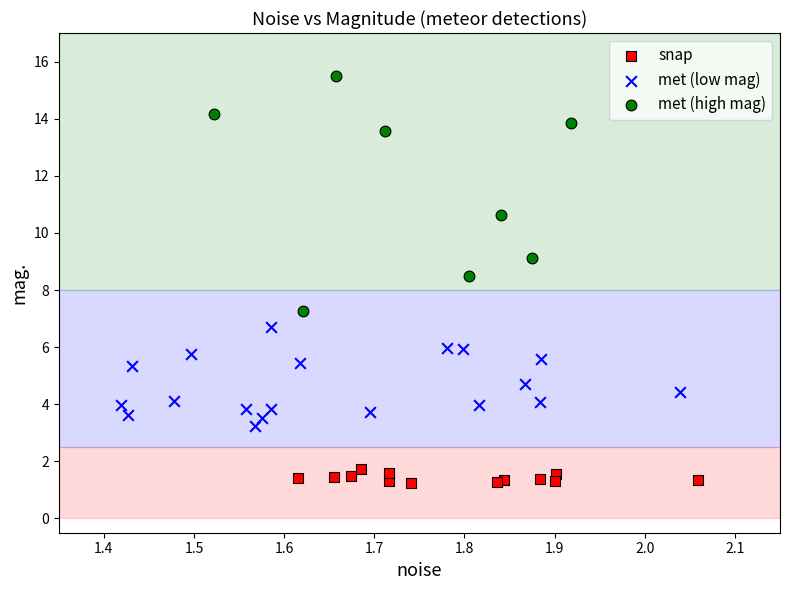

What are all the series names shown in the legend?

snap, met (low mag), met (high mag)